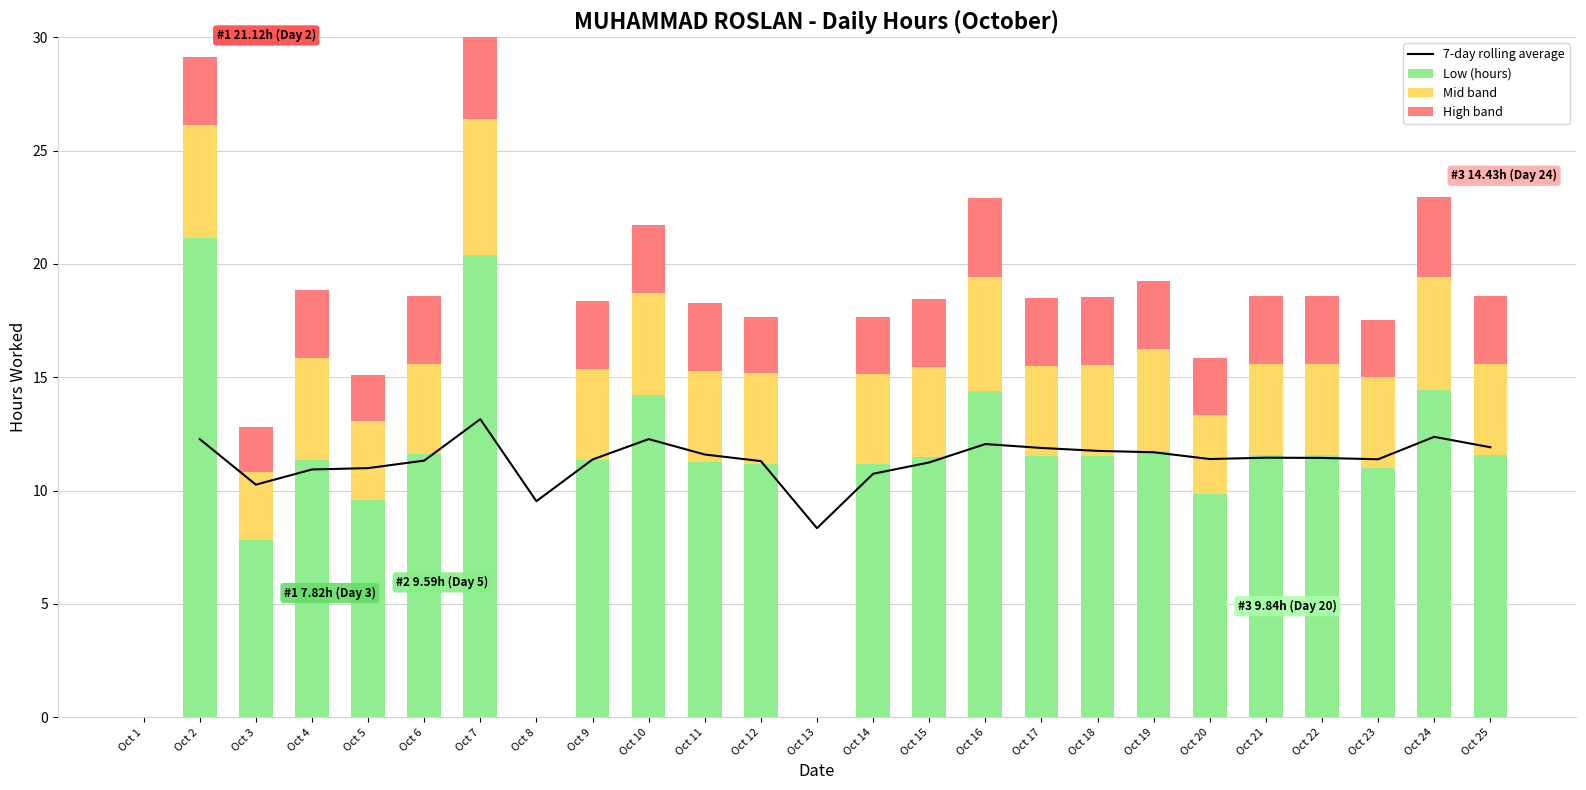

Is the value of High band at Oct 2 greater than the value of 7-day rolling average at Oct 6?

No